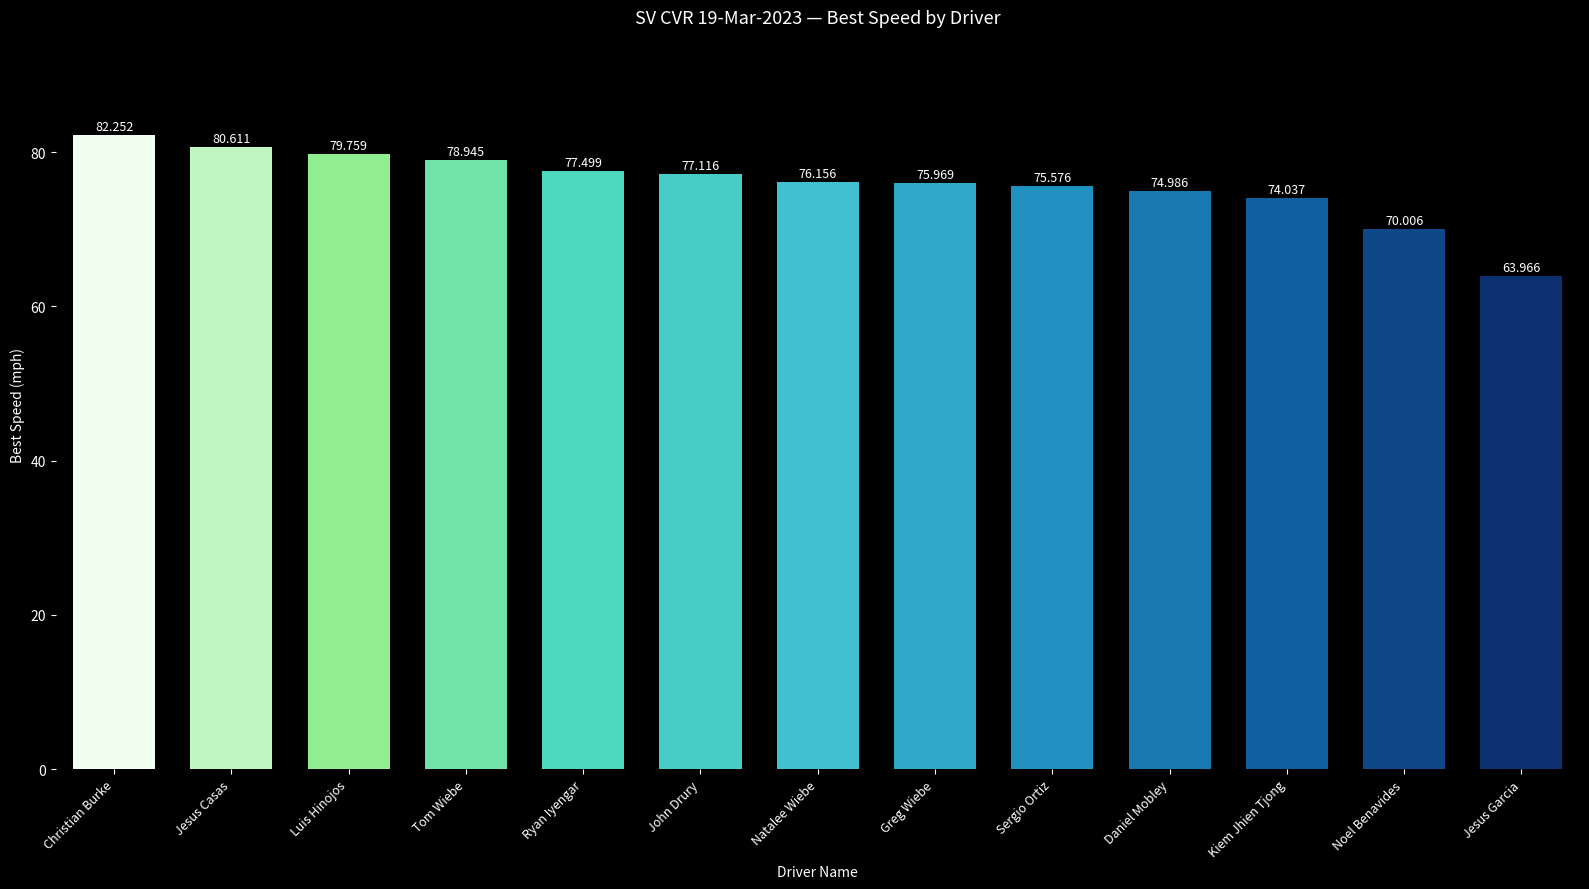

Which category has the highest value across all series?

Christian Burke